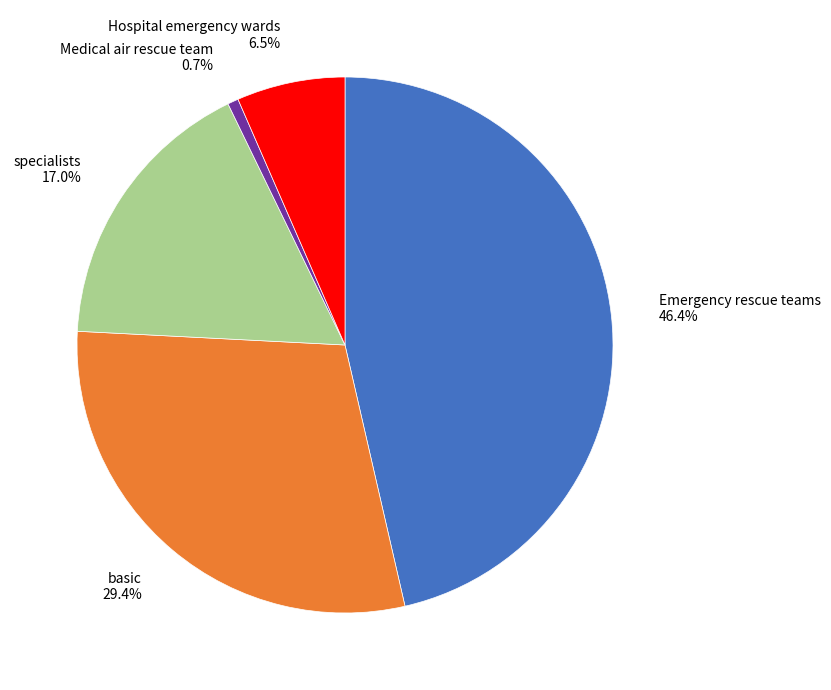

What is the total percentage of basic and Emergency rescue teams?

75.8%